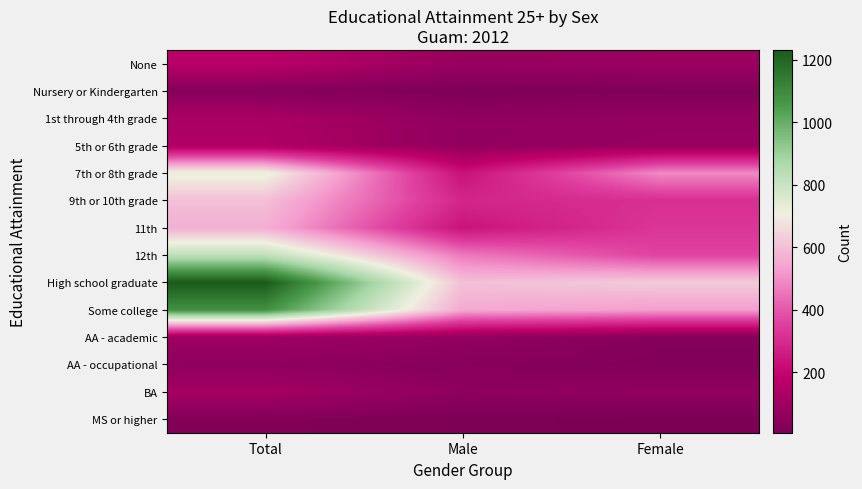

What is the smallest value displayed?

7